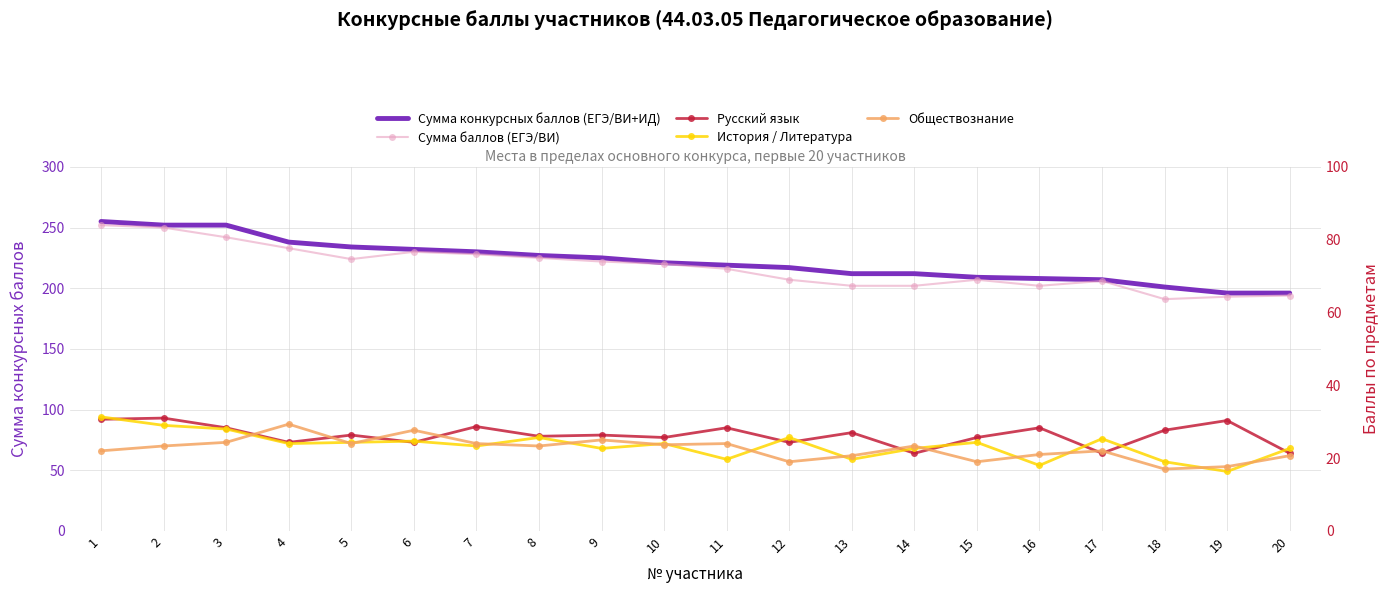

What is the difference between the second highest and second lowest values in the Обществознание series?

30